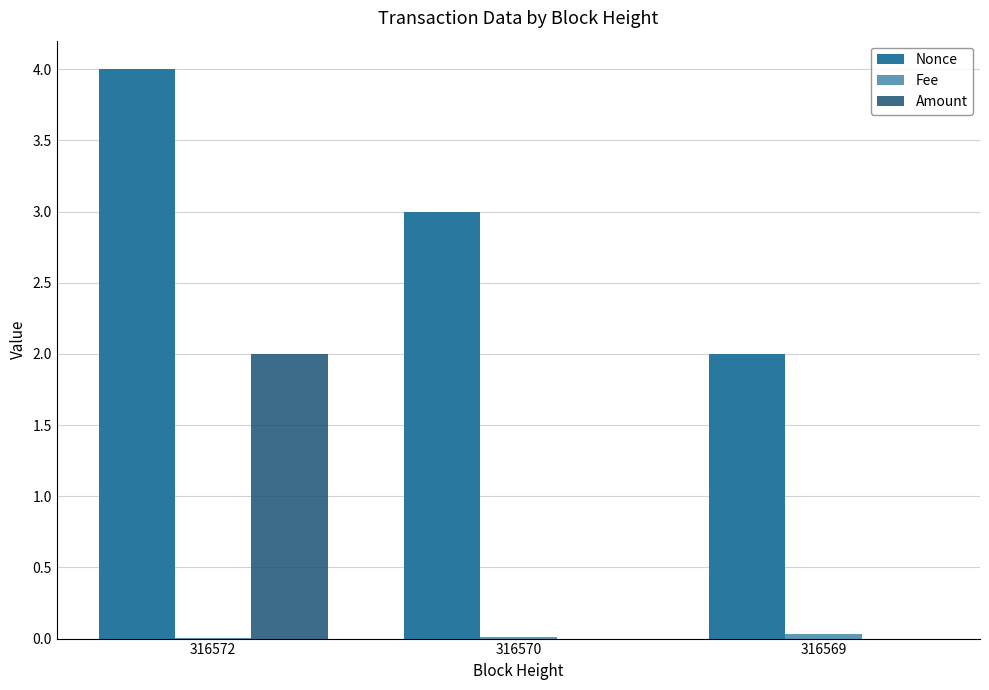

Is the value of Amount at 316569 greater than the value of Fee at 316572?

No